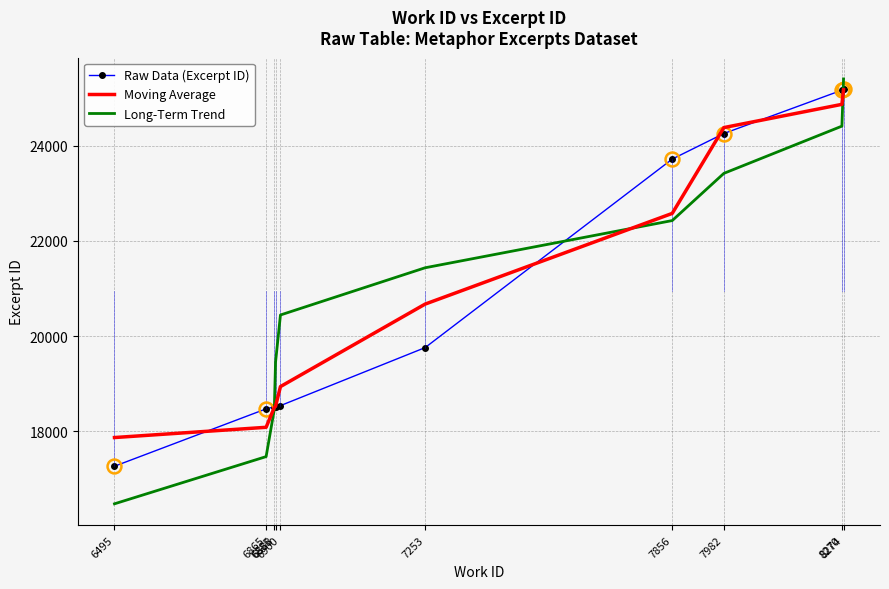

The Moving Average series shows 24869.3 at 8270. True or false?

True